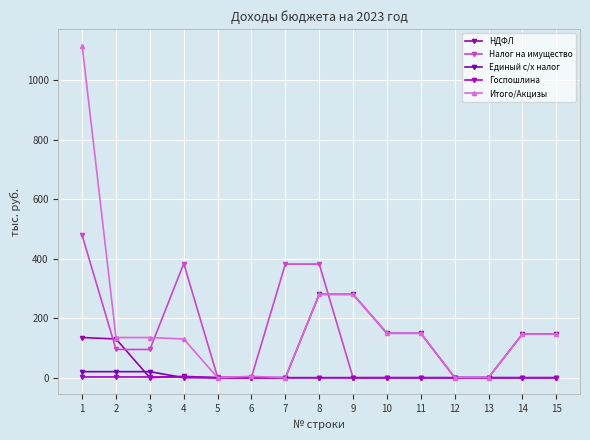

Reading left to right, extract all data points from this chart.

НДФЛ: 1=135.1	2=130.3	3=0.1	4=4.7	5=0.1	6=0.0	7=0.0	8=280.3	9=280.3	10=149.4	11=149.4	12=0.7	13=0.7	14=146.6	15=146.6
Налог на имущество: 1=478.8	2=95.0	3=95.0	4=383.8	5=1.8	6=1.8	7=382.0	8=382.0	9=0.0	10=0.0	11=0.0	12=0.0	13=0.0	14=0.0	15=0.0
Единый с/х налог: 1=20.4	2=20.4	3=20.4	4=0.0	5=0.0	6=0.0	7=0.0	8=0.0	9=0.0	10=0.0	11=0.0	12=0.0	13=0.0	14=0.0	15=0.0
Госпошлина: 1=2.6	2=2.6	3=2.6	4=2.6	5=0.0	6=0.0	7=0.0	8=0.0	9=0.0	10=0.0	11=0.0	12=0.0	13=0.0	14=0.0	15=0.0
Итого/Акцизы: 1=1116.3	2=135.1	3=135.1	4=130.3	5=0.1	6=4.7	7=0.1	8=280.3	9=280.3	10=149.4	11=149.4	12=0.7	13=0.7	14=146.6	15=146.6